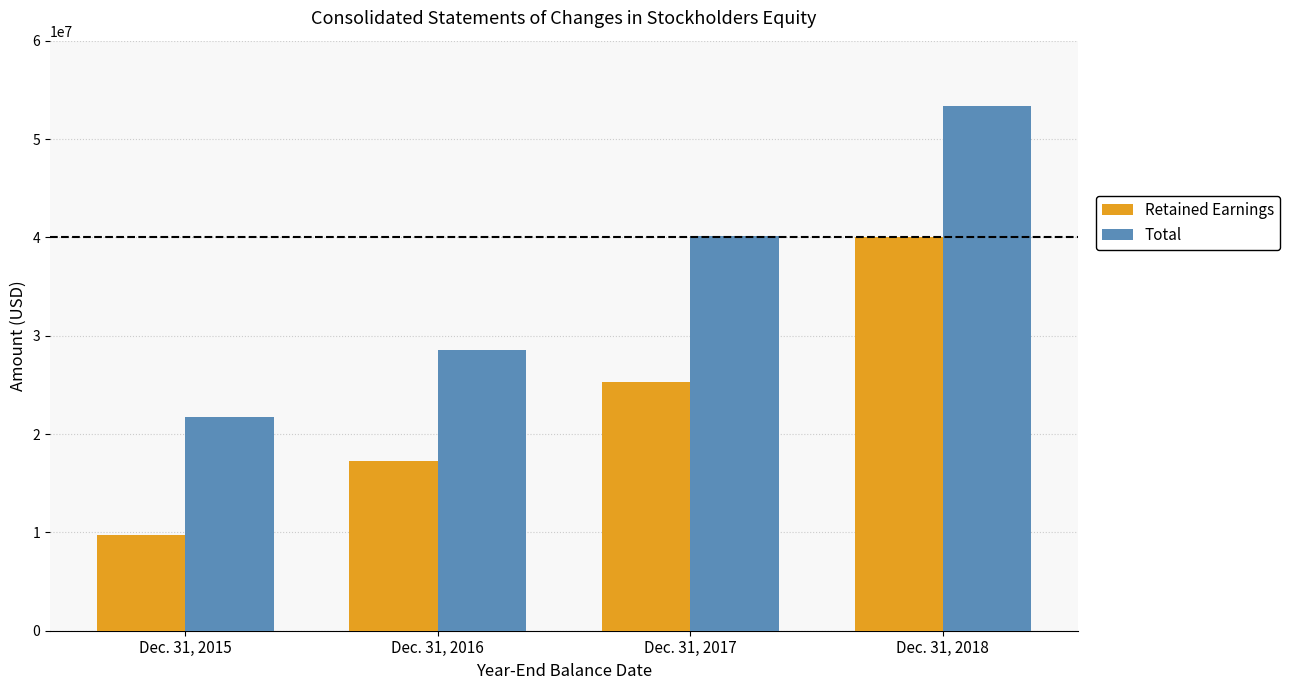

What is the value of the Total bar at the 3rd from the left?

40113740